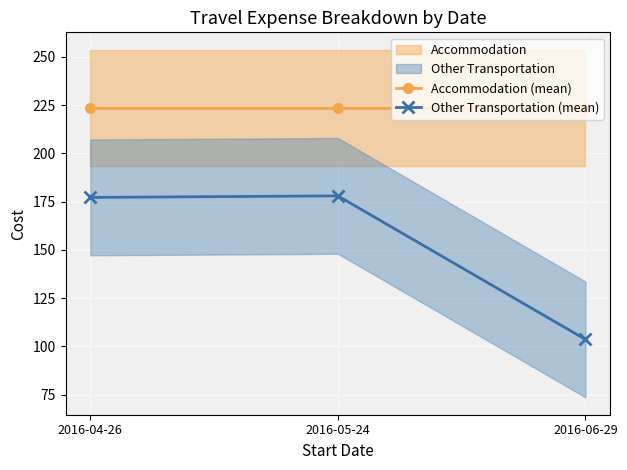

List the labels in order of Accommodation (mean) value, smallest first.

2016-04-26, 2016-05-24, 2016-06-29